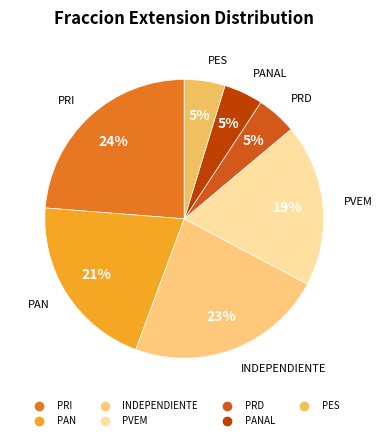

Rank the categories by value from highest to lowest.

PRI, INDEPENDIENTE, PAN, PVEM, PES, PRD, PANAL